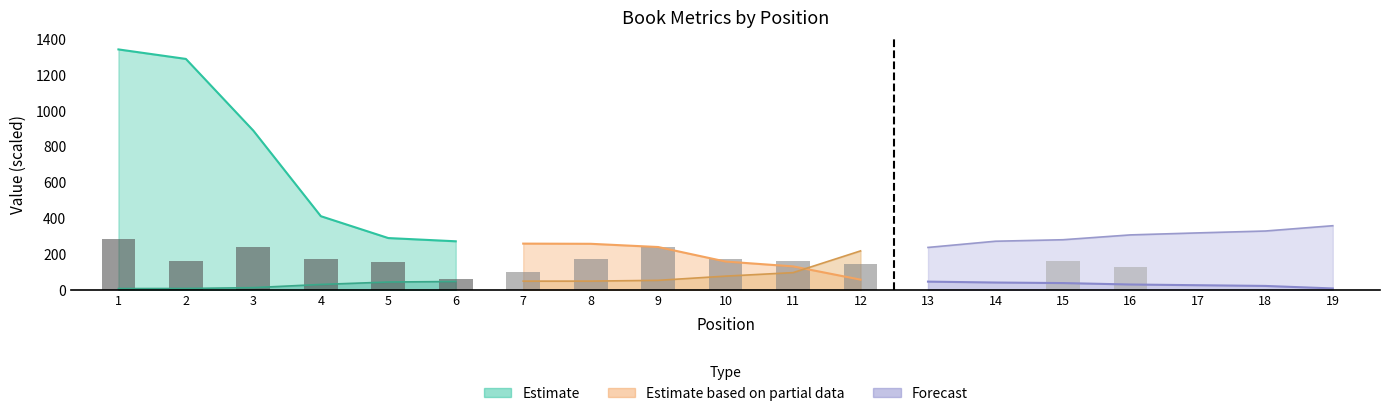

What is the difference between the maximum and second lowest values?

281.7